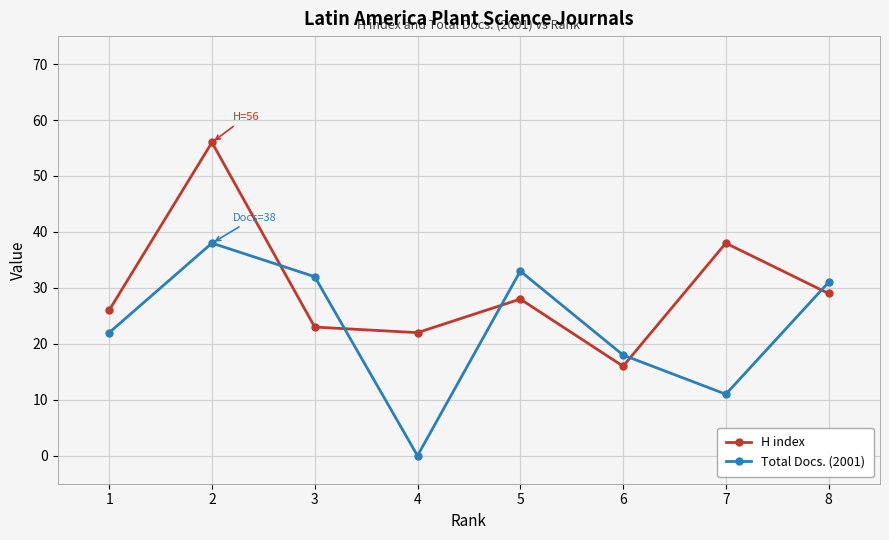

What is the sum of the Total Docs. (2001) values at 6 and 3?

50